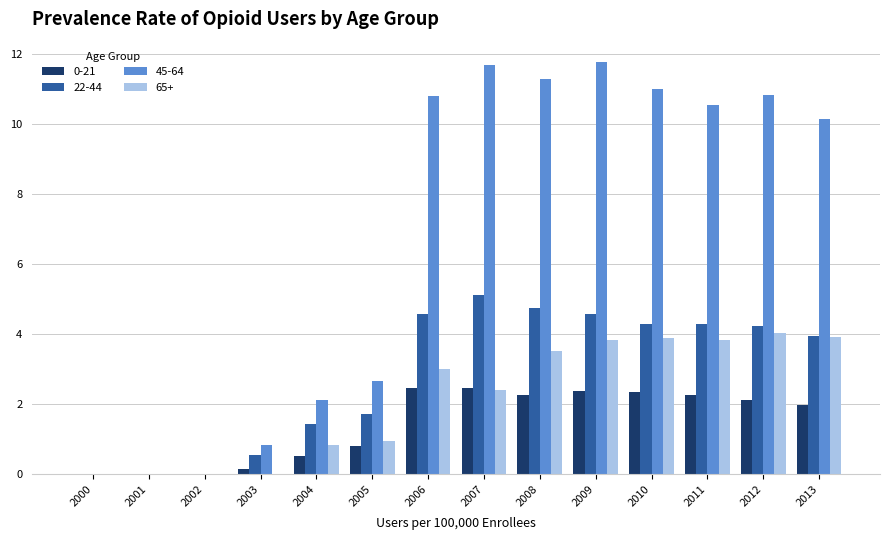

Between 2004 and 2010, which series saw the biggest shift?

45-64